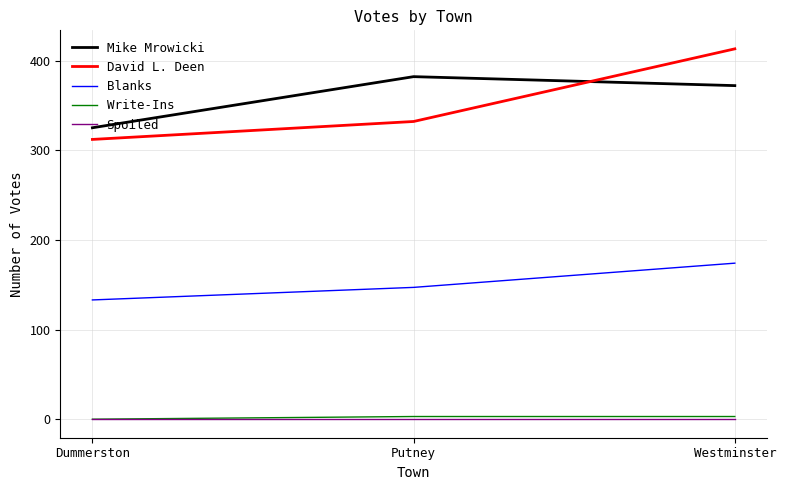

List the labels in order of Mike Mrowicki value, smallest first.

Dummerston, Westminster, Putney